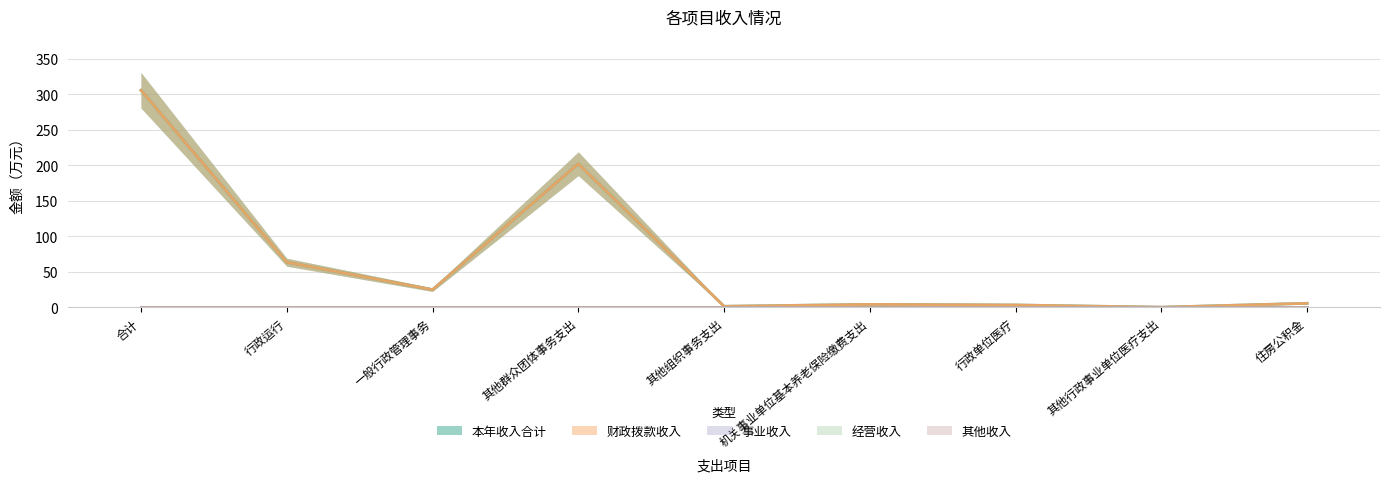

True or false: 本年收入合计 and 其他收入 intersect in this chart.

False